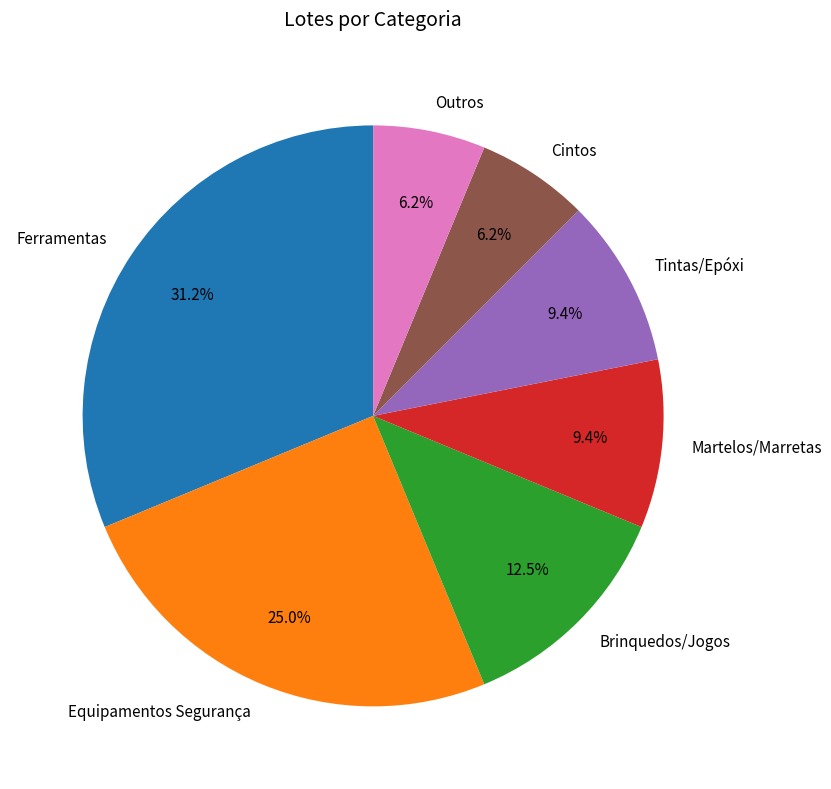

Is the sum of Ferramentas and Tintas/Epóxi greater than half?

No